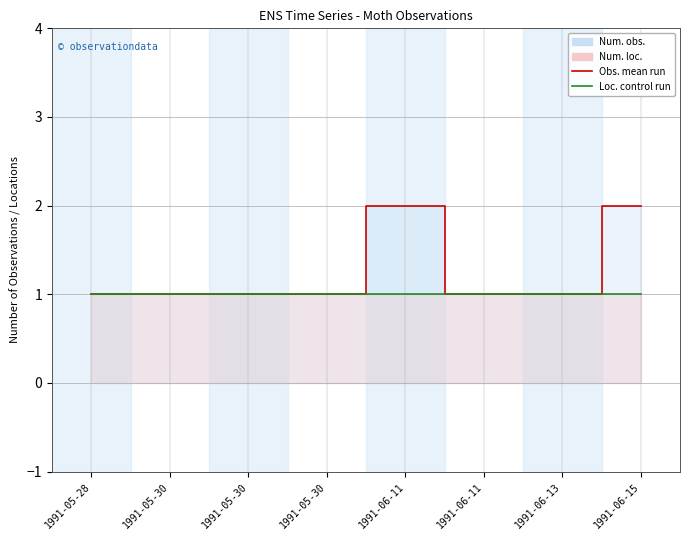

What is the average value?

1